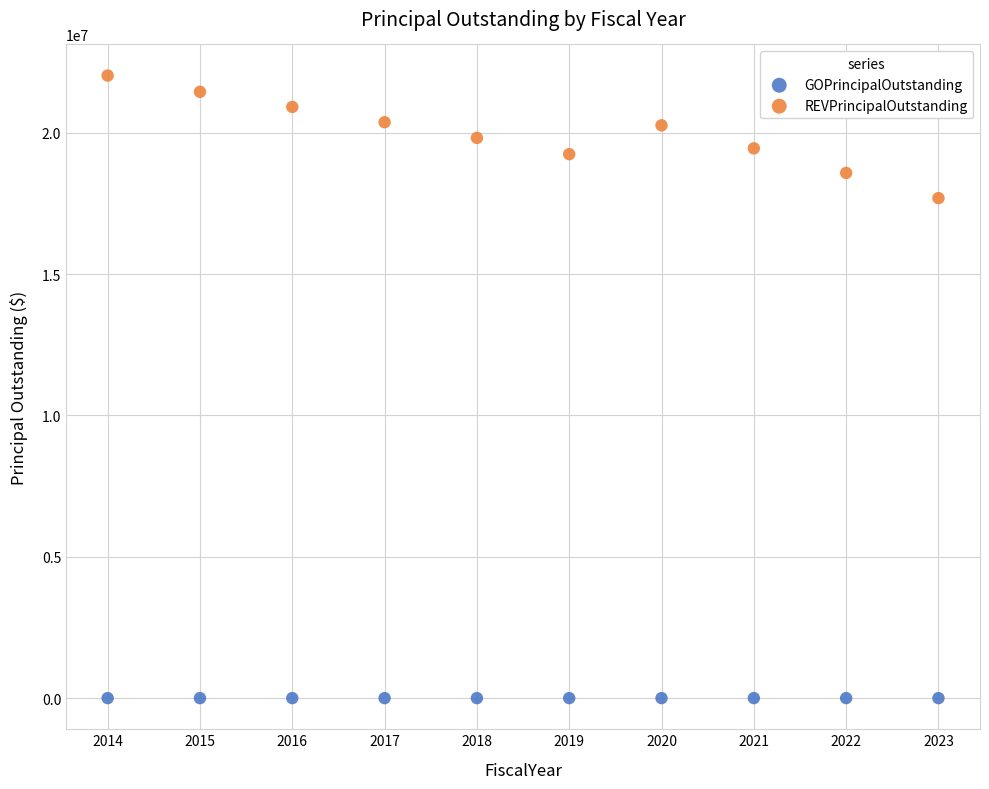

Which series contains the lowest Y value?

GOPrincipalOutstanding